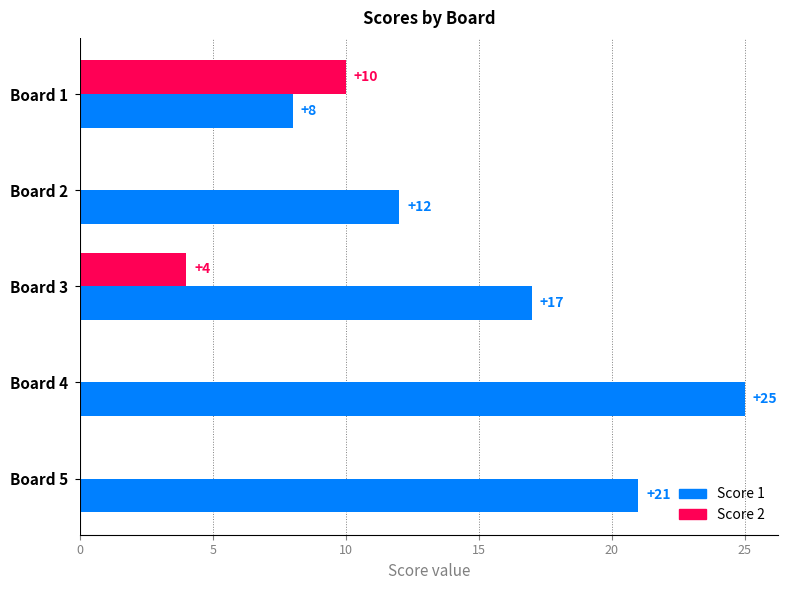

What is the approximate value of Score 1 at Board 5, to the nearest 10?

20